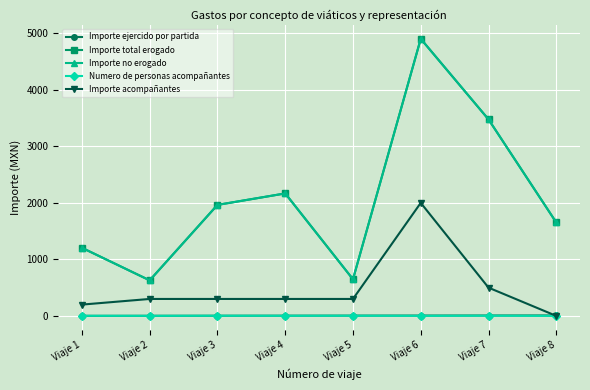

Reading right to left, what are all the values shown in this chart?

Importe ejercido por partida: Viaje 8=8.0	Viaje 7=7.0	Viaje 6=6.0	Viaje 5=5.0	Viaje 4=4.0	Viaje 3=3.0	Viaje 2=2.0	Viaje 1=1.0
Importe total erogado: Viaje 8=1653.0	Viaje 7=3477.0	Viaje 6=4902.8	Viaje 5=648.0	Viaje 4=2167.0	Viaje 3=1964.0	Viaje 2=629.0	Viaje 1=1205.0
Importe no erogado: Viaje 8=1653.0	Viaje 7=3477.0	Viaje 6=4902.8	Viaje 5=648.0	Viaje 4=2167.0	Viaje 3=1964.0	Viaje 2=629.0	Viaje 1=1205.0
Numero de personas acompañantes: Viaje 8=0.0	Viaje 7=3.0	Viaje 6=1.0	Viaje 5=3.0	Viaje 4=2.0	Viaje 3=3.0	Viaje 2=1.0	Viaje 1=2.0
Importe acompañantes: Viaje 8=0.0	Viaje 7=500.0	Viaje 6=2000.0	Viaje 5=300.0	Viaje 4=300.0	Viaje 3=300.0	Viaje 2=300.0	Viaje 1=200.0